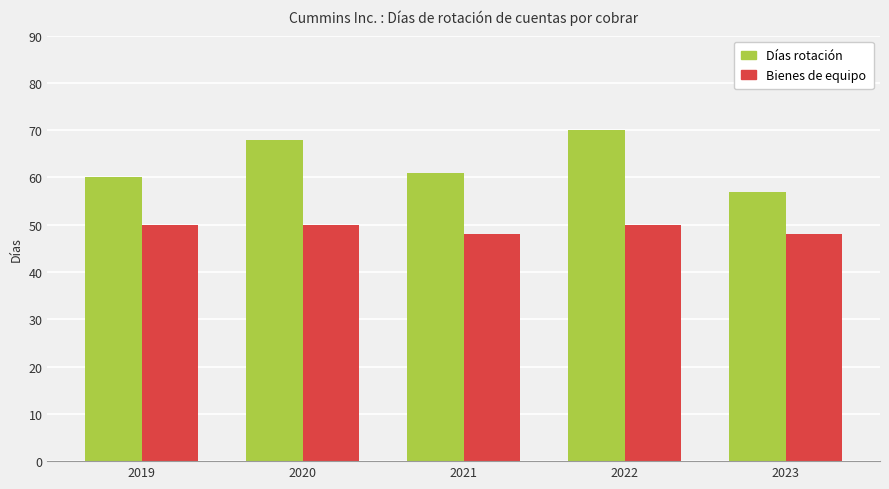

What is the minimum value for Bienes de equipo?

48